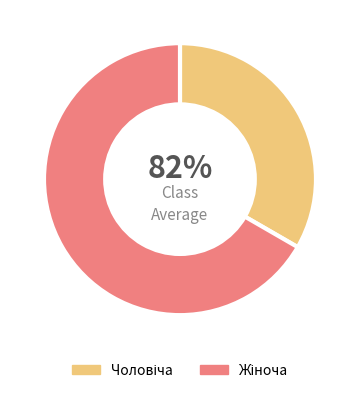

Is the sum of Чоловіча and Жіноча greater than half?

Yes